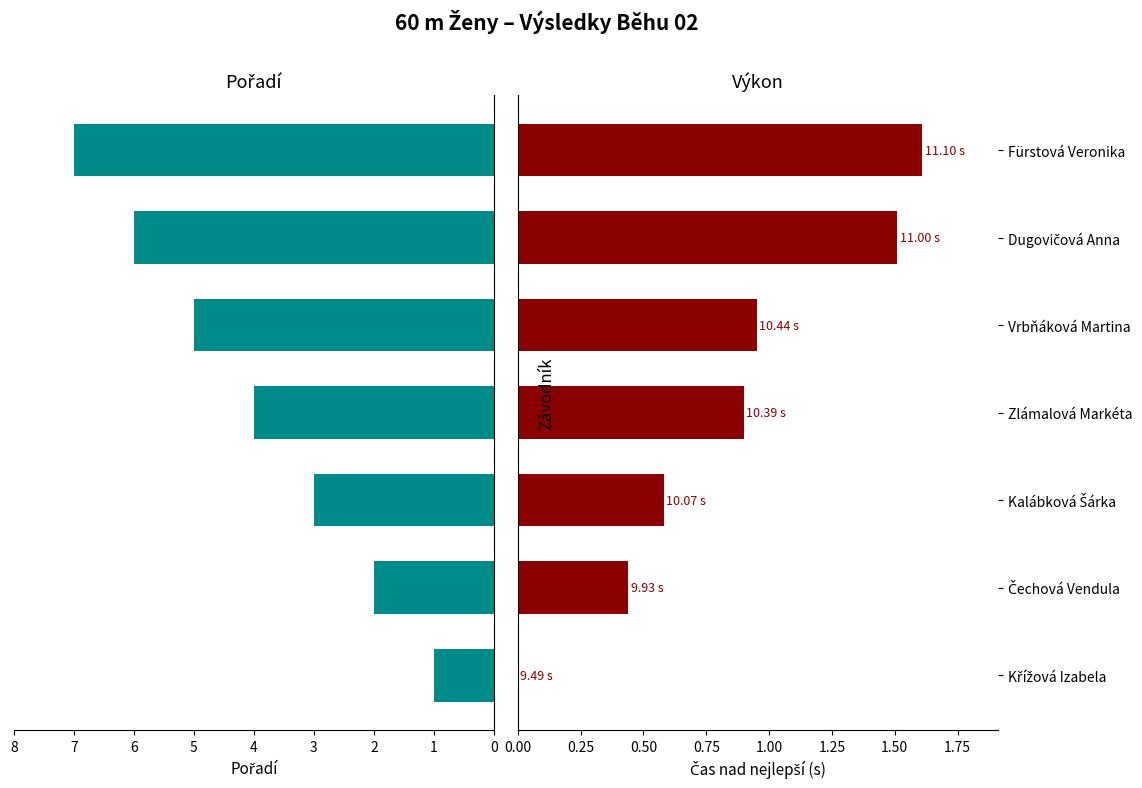

How many categories are shown in the chart?

7